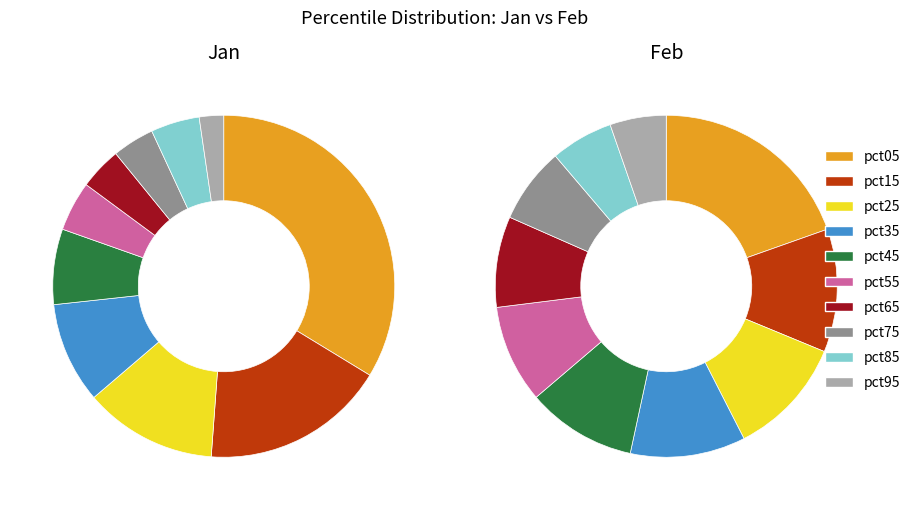

Is it true that 6 is 4% of the pie?

True